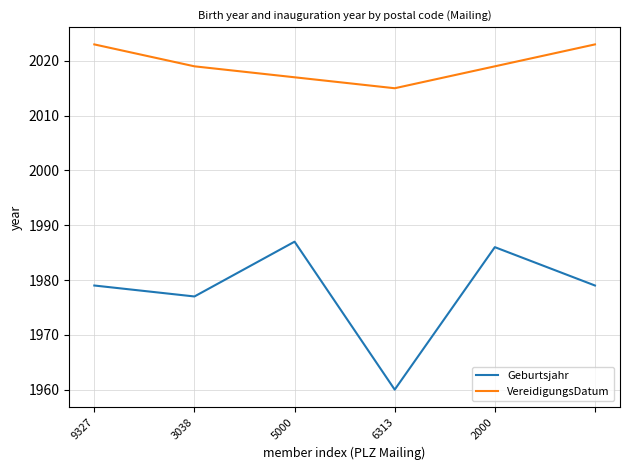

Which series has the largest total across all categories?

VereidigungsDatum